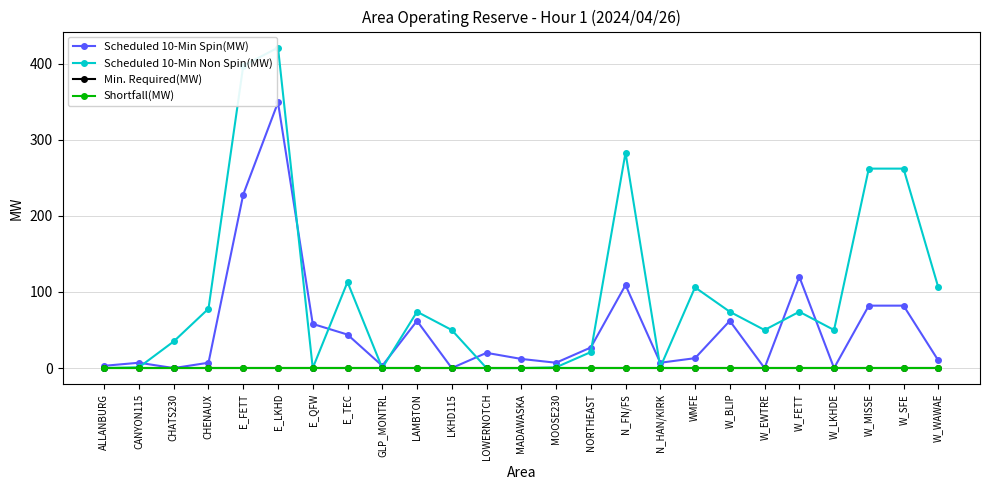

True or false: Min. Required(MW) has a value of 0 at W_EWTRE.

True